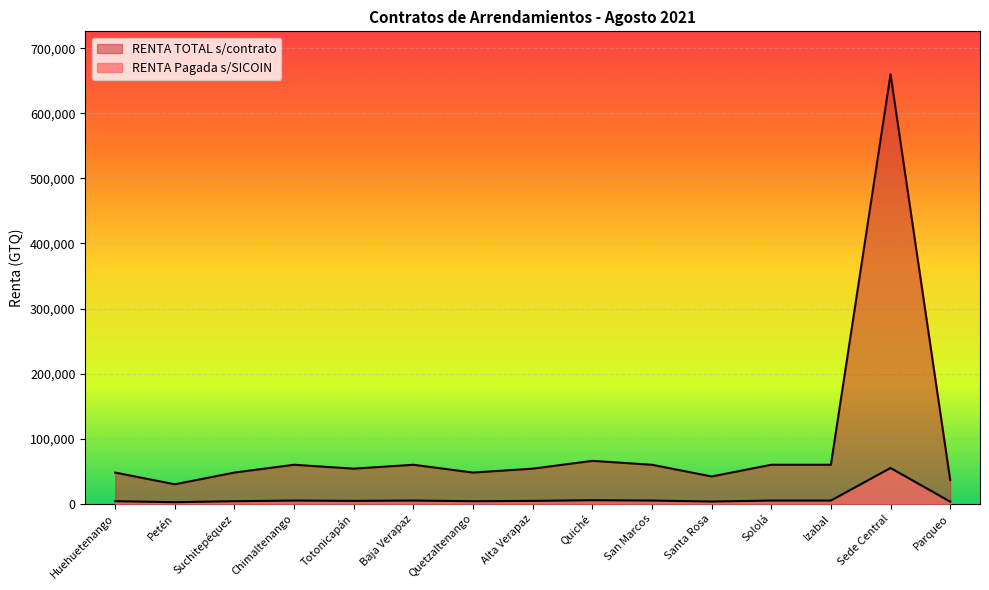

How many interior local peaks does the RENTA TOTAL s/contrato series have?

4